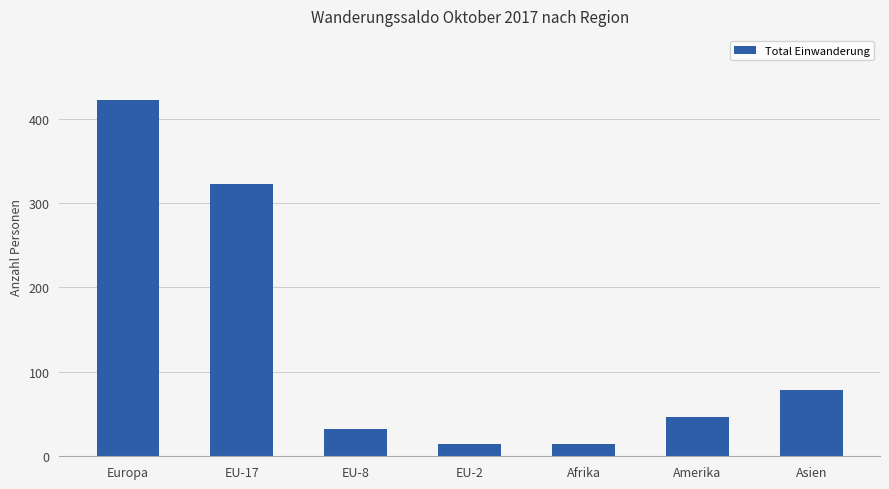

Which category has the highest value across all series?

Europa